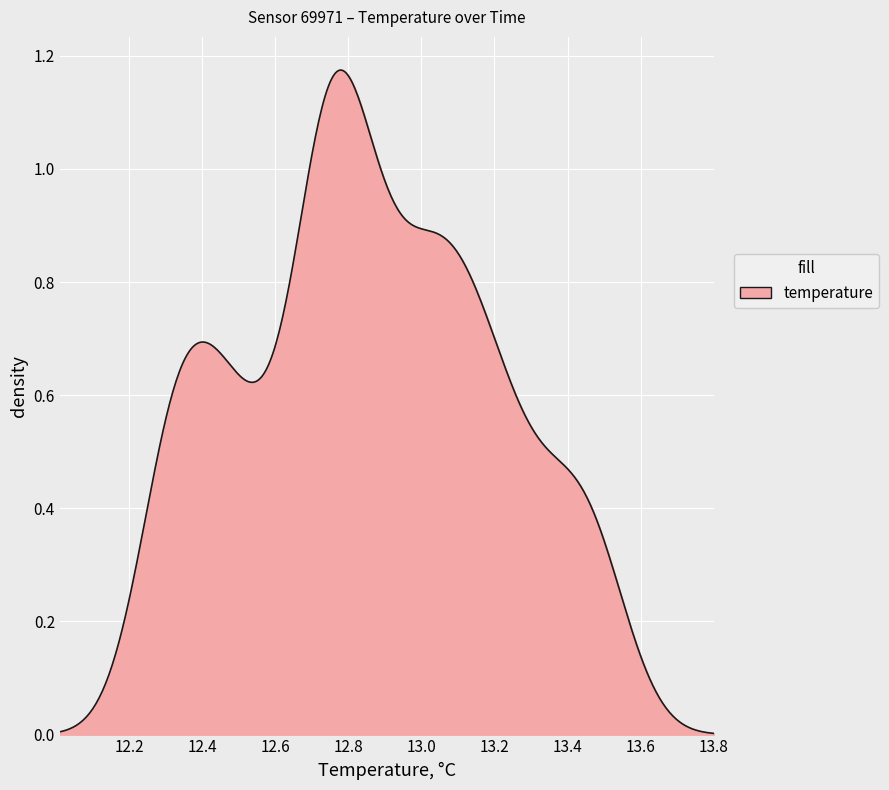

How many lines are shown in the chart?

1